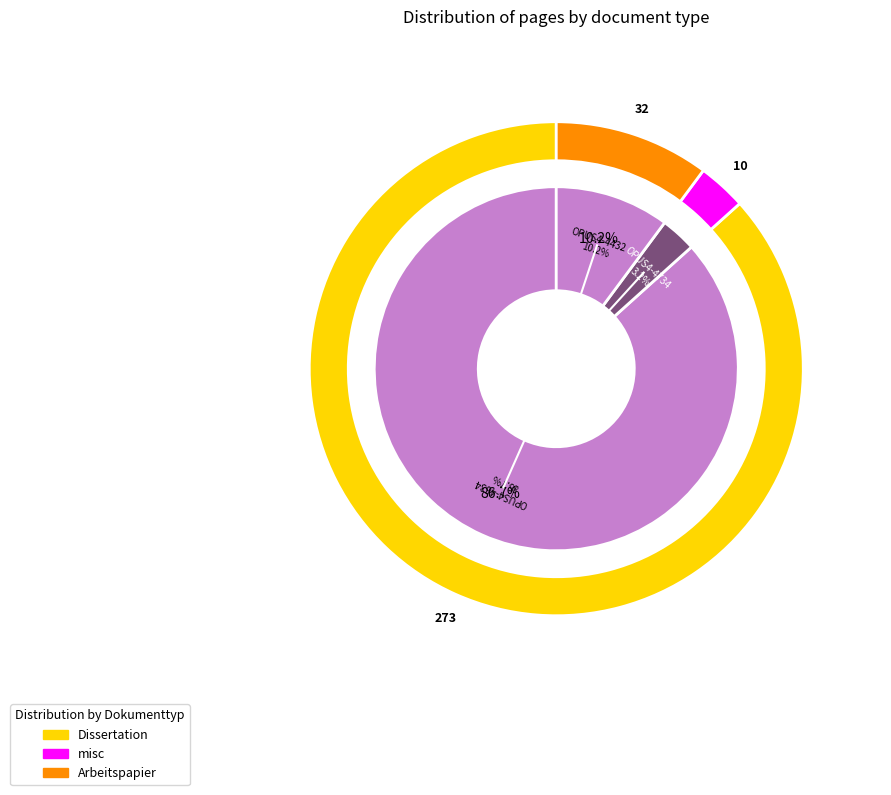

What percentage is the OPUS4-4634 slice, to the nearest percent?

87%